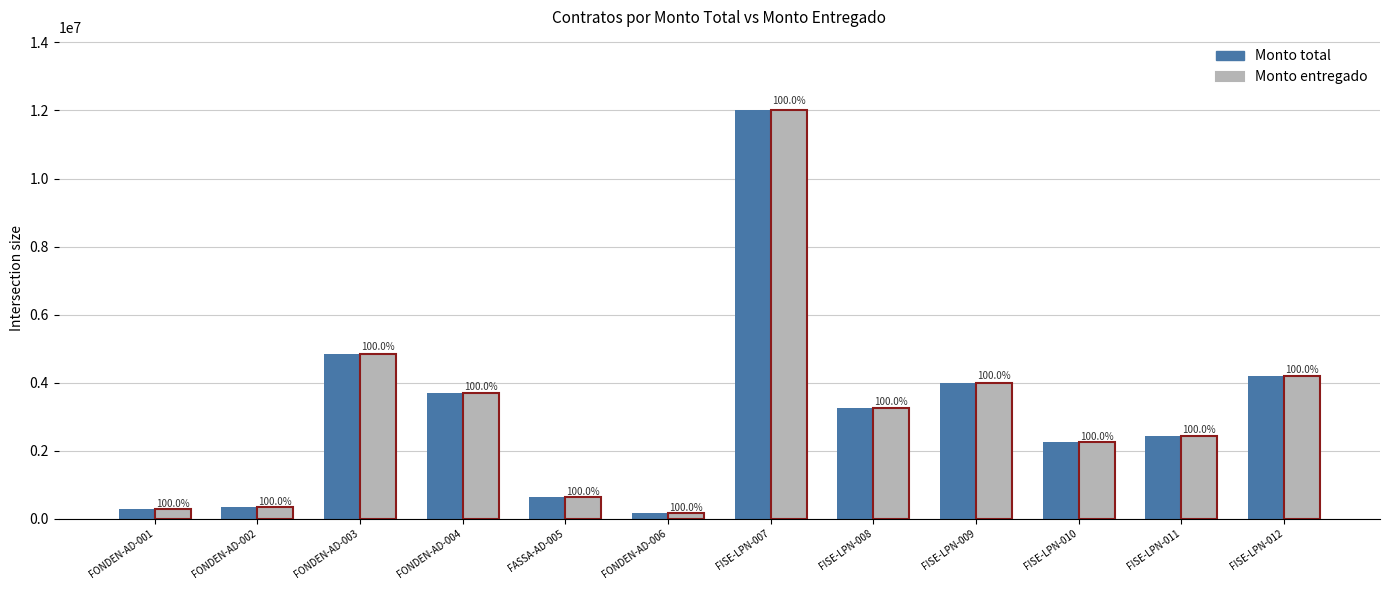

How many bars are there in total?

24